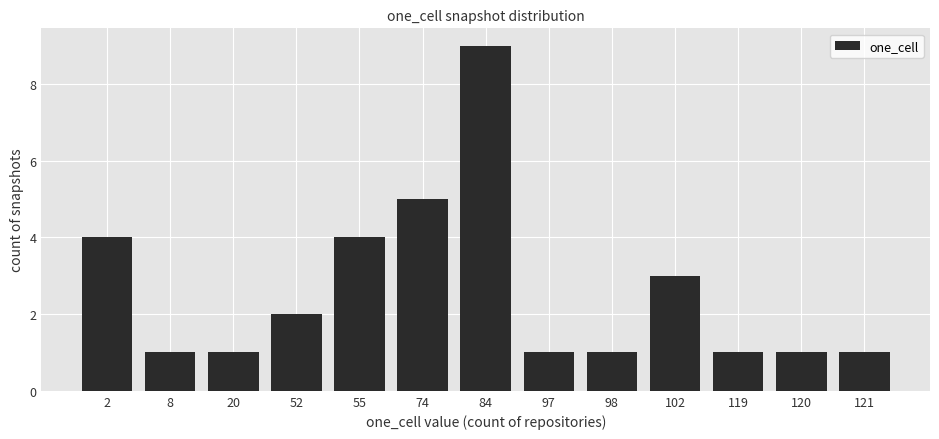

What is the maximum value shown in the chart?

9